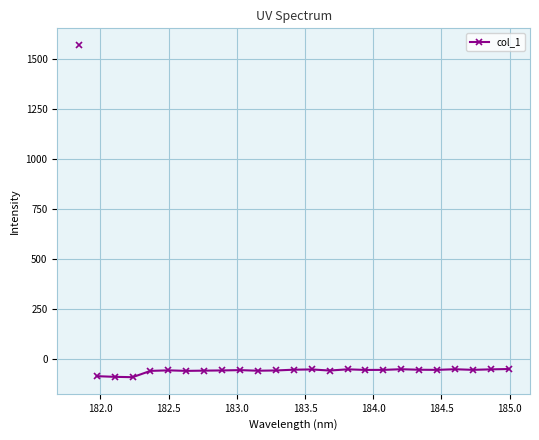

What is the value of the 6th point from the left?

-62.0